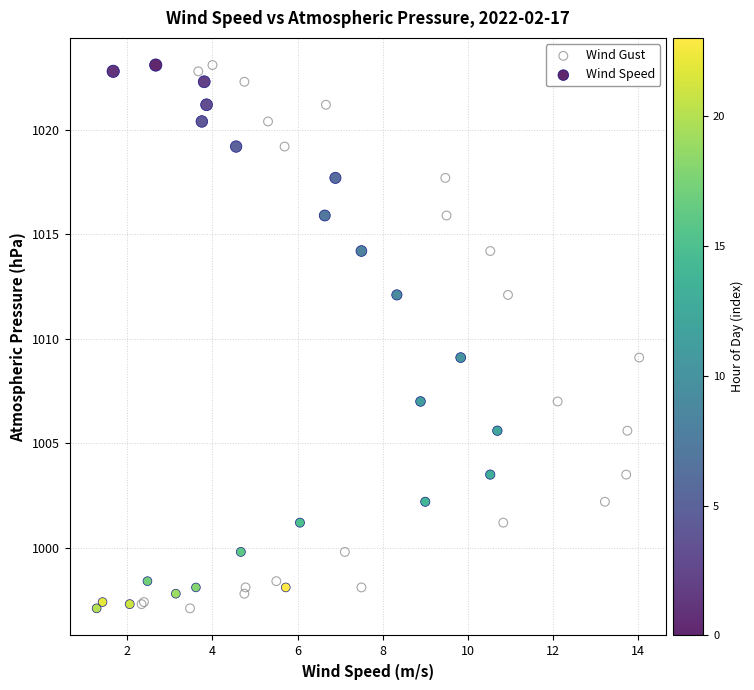

What are all the series names shown in the legend?

Wind Gust, Wind Speed